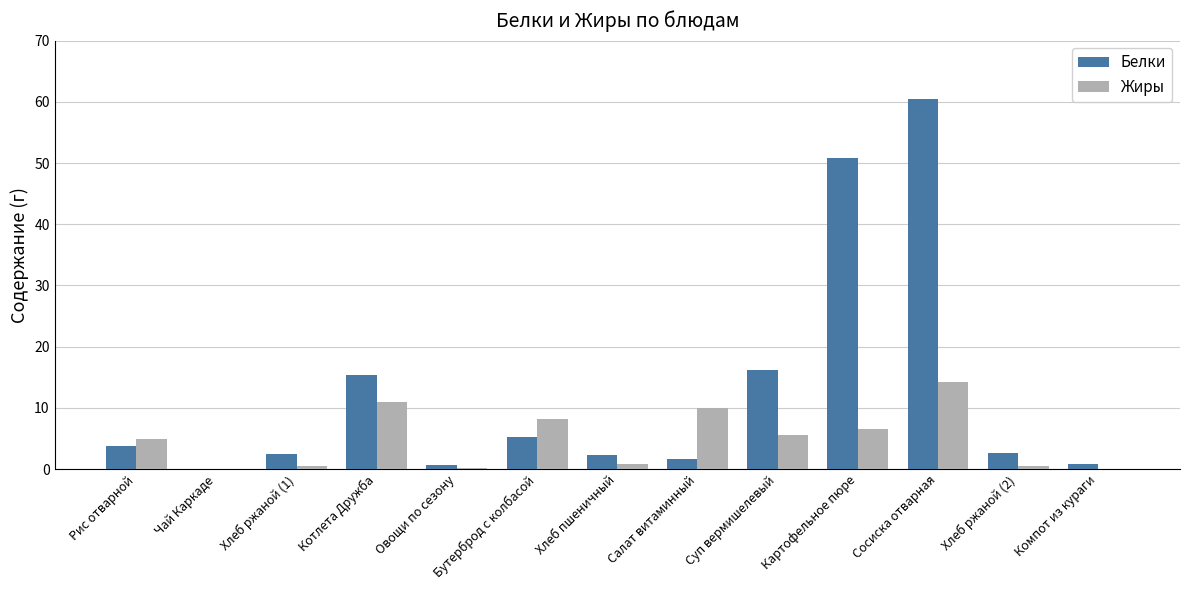

Is the value of Жиры at Рис отварной greater than the value of Белки at Компот из кураги?

Yes